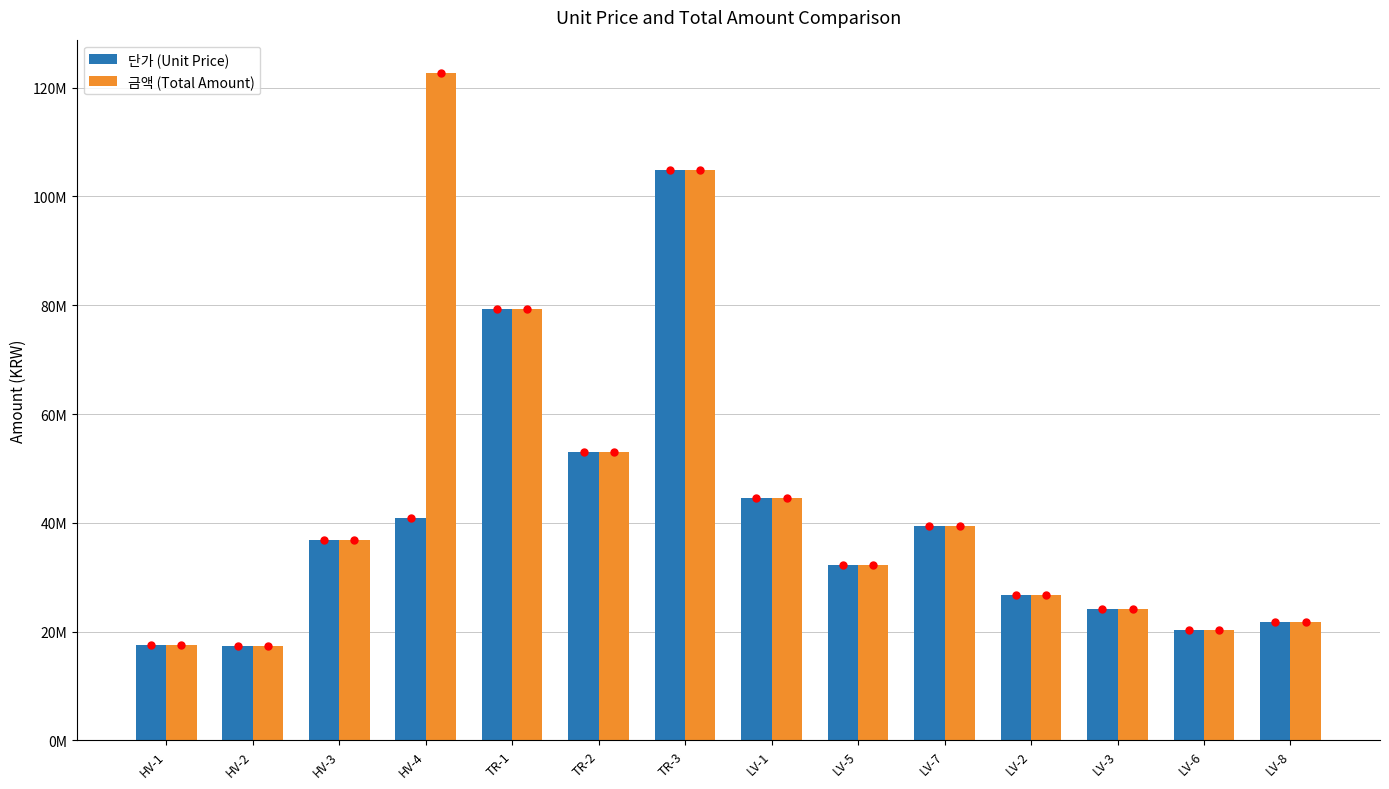

Rank the series by their maximum value, from lowest to highest.

단가 (Unit Price), 금액 (Total Amount)